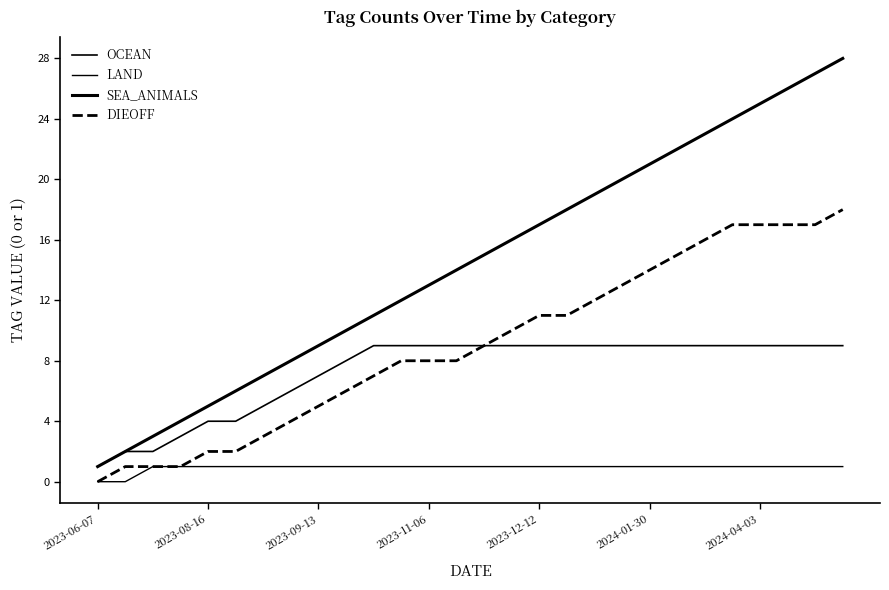

How many lines are shown in the chart?

4